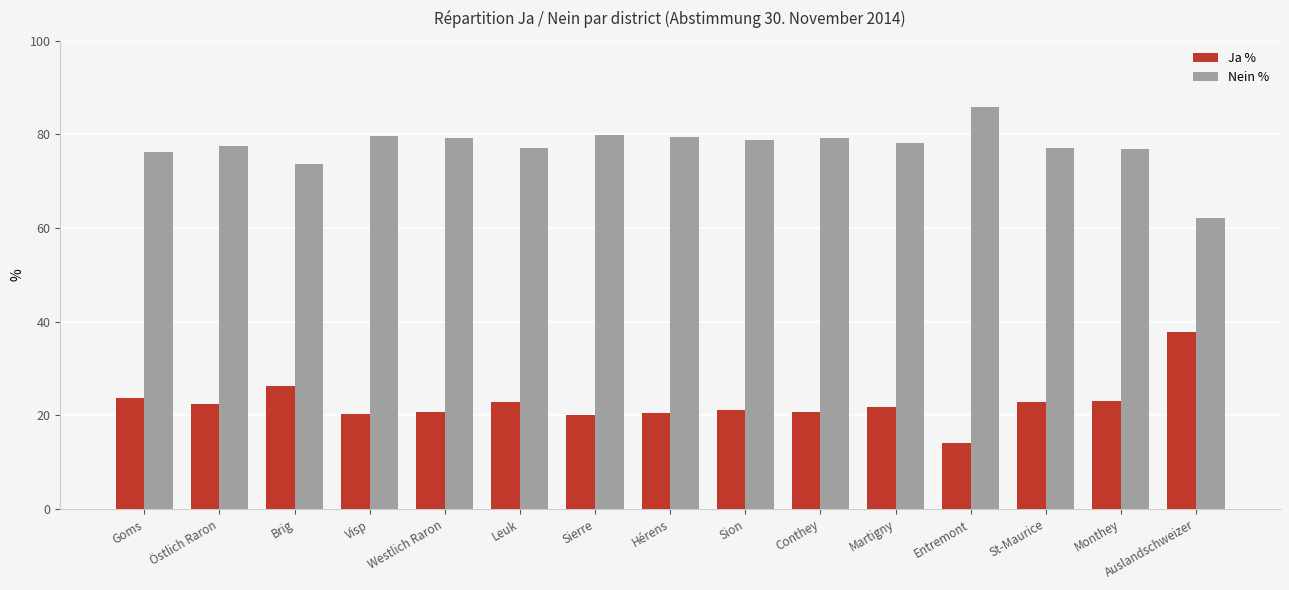

What is the difference between the second highest and second lowest values in the Ja % series?

6.2